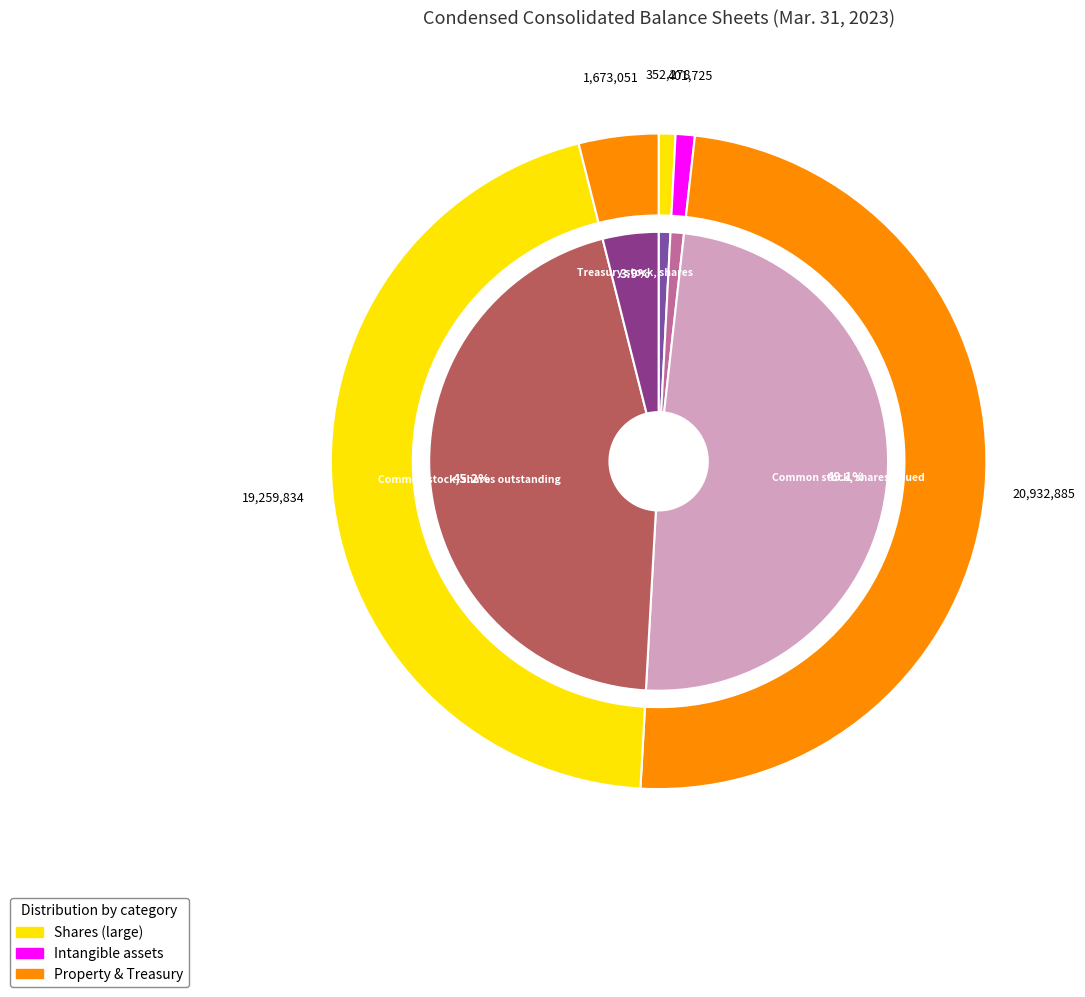

True or false: Treasury stock, shares accounts for 4% of the total.

True